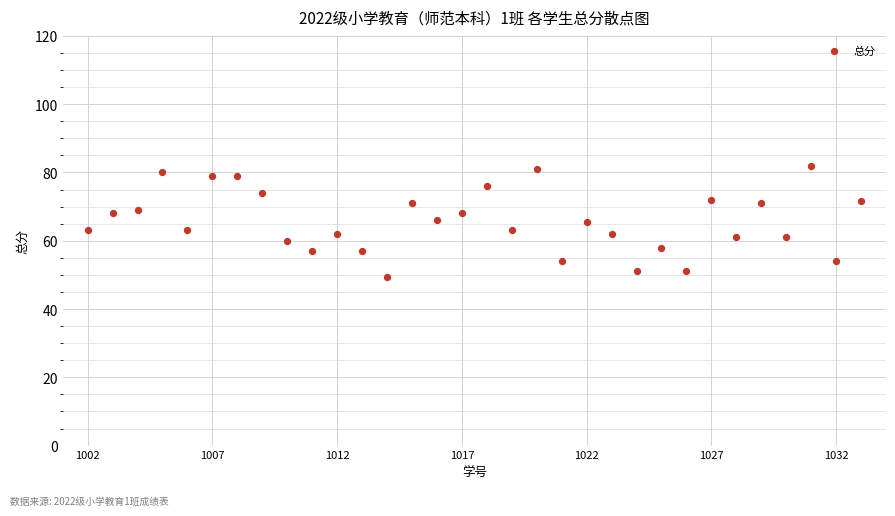

What is the range of Y values (max minus min)?

32.5